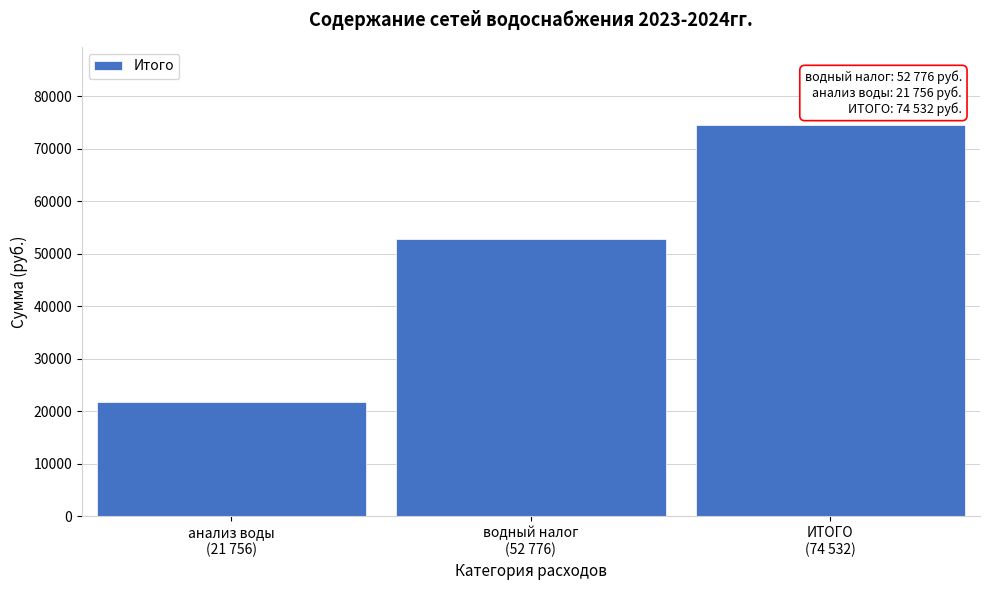

Reading left to right, list all the values displayed in this chart.

21756	52776	74532